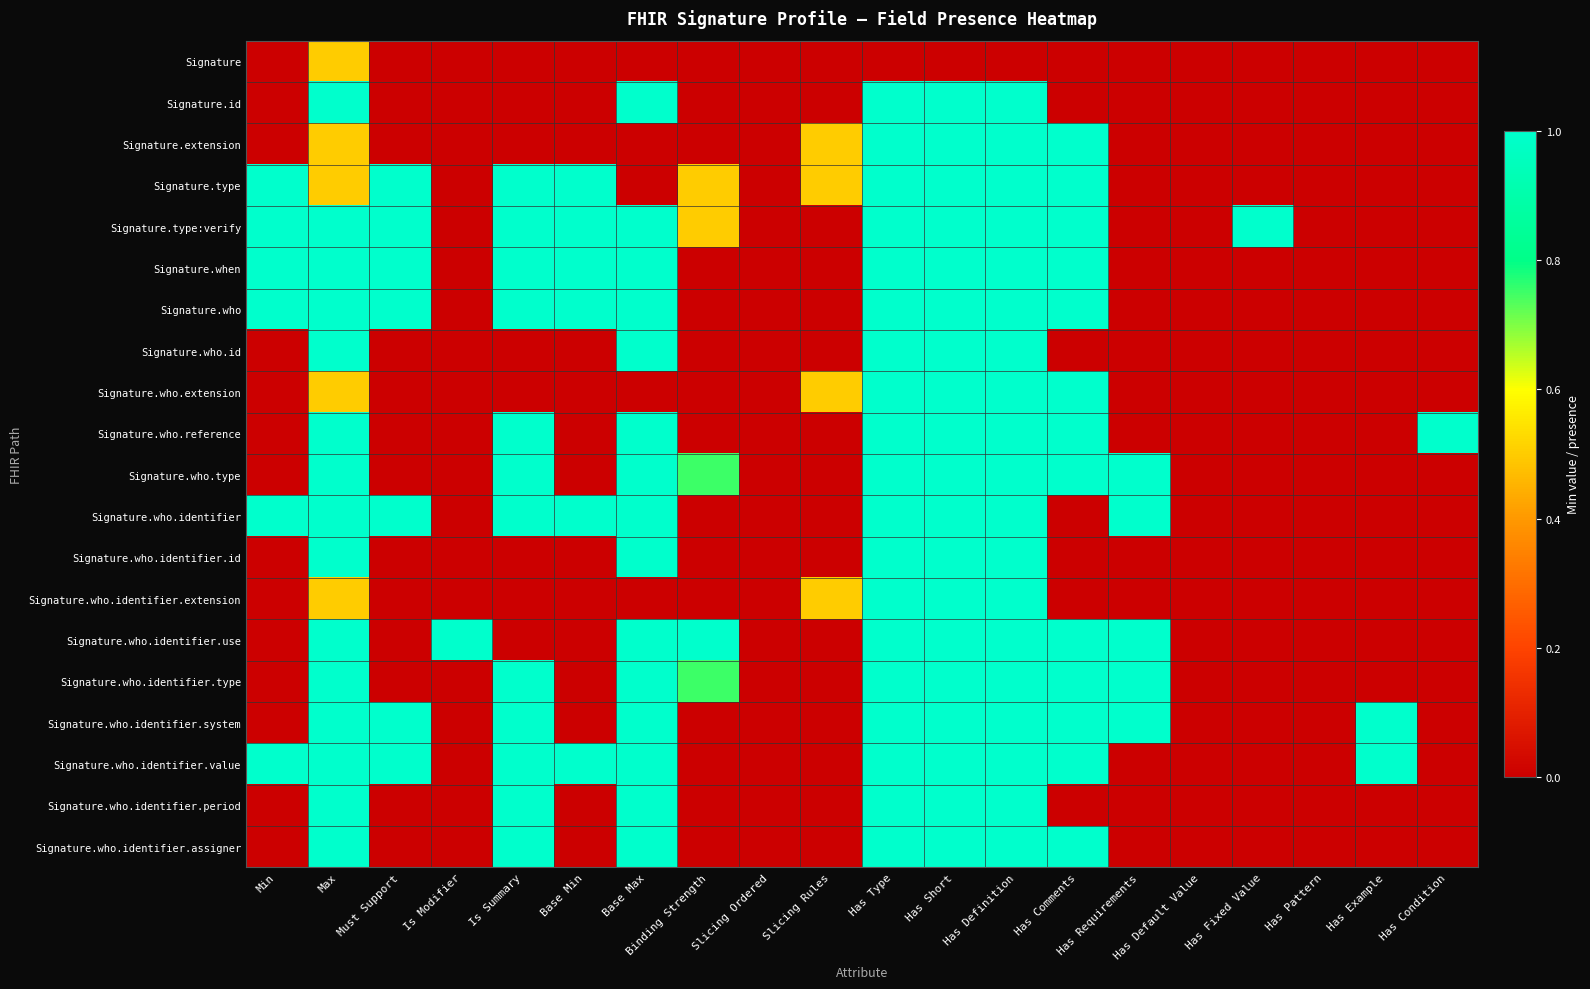

At Has Comments, list the series in order from smallest to largest.

Signature, Signature.id, Signature.who.id, Signature.who.identifier, Signature.who.identifier.id, Signature.who.identifier.extension, Signature.who.identifier.period, Signature.extension, Signature.type, Signature.type:verify, Signature.when, Signature.who, Signature.who.extension, Signature.who.reference, Signature.who.type, Signature.who.identifier.use, Signature.who.identifier.type, Signature.who.identifier.system, Signature.who.identifier.value, Signature.who.identifier.assigner